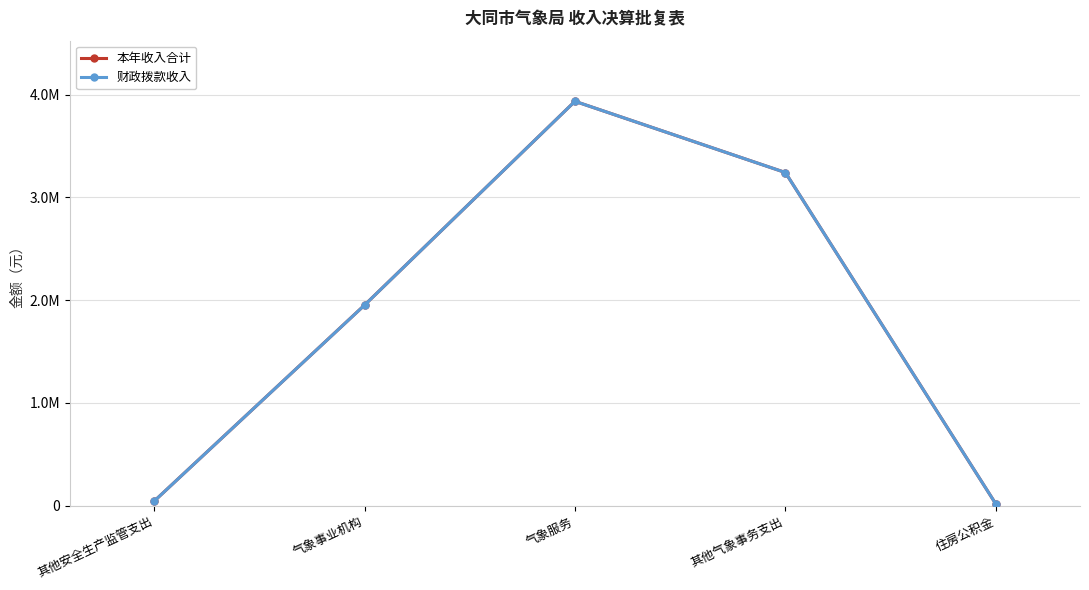

Read the 本年收入合计 value at 其他安全生产监管支出.

43000.0